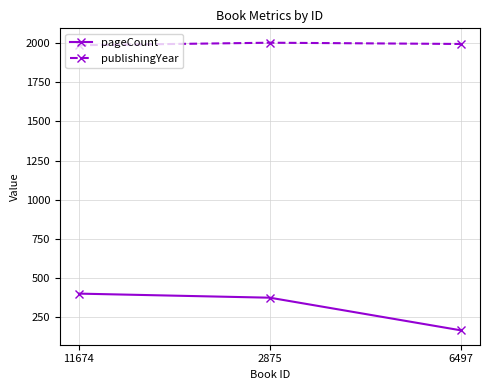

Rank the series at 11674 from highest to lowest value.

publishingYear, pageCount